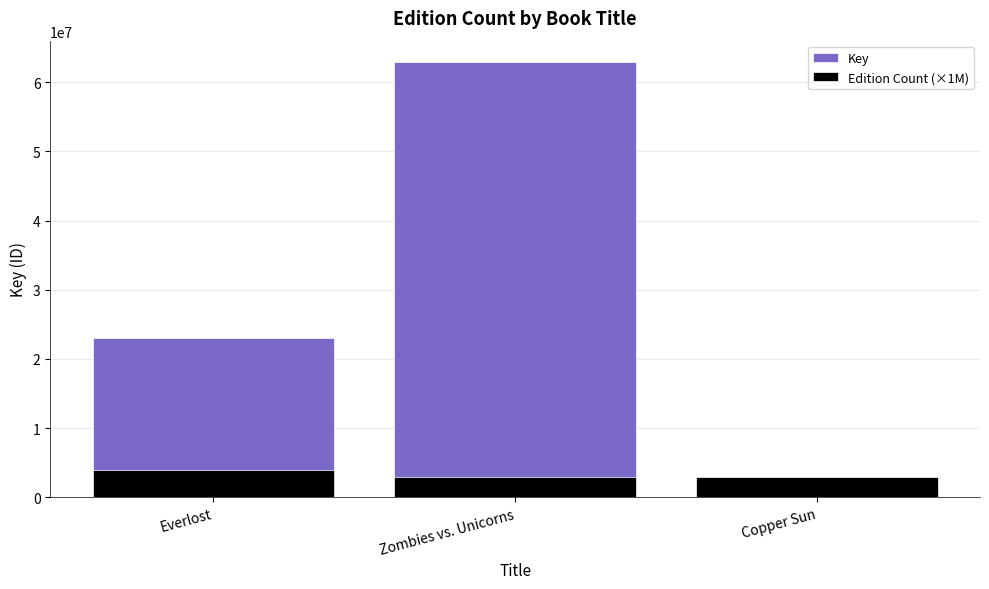

How many data points does each series have?

3